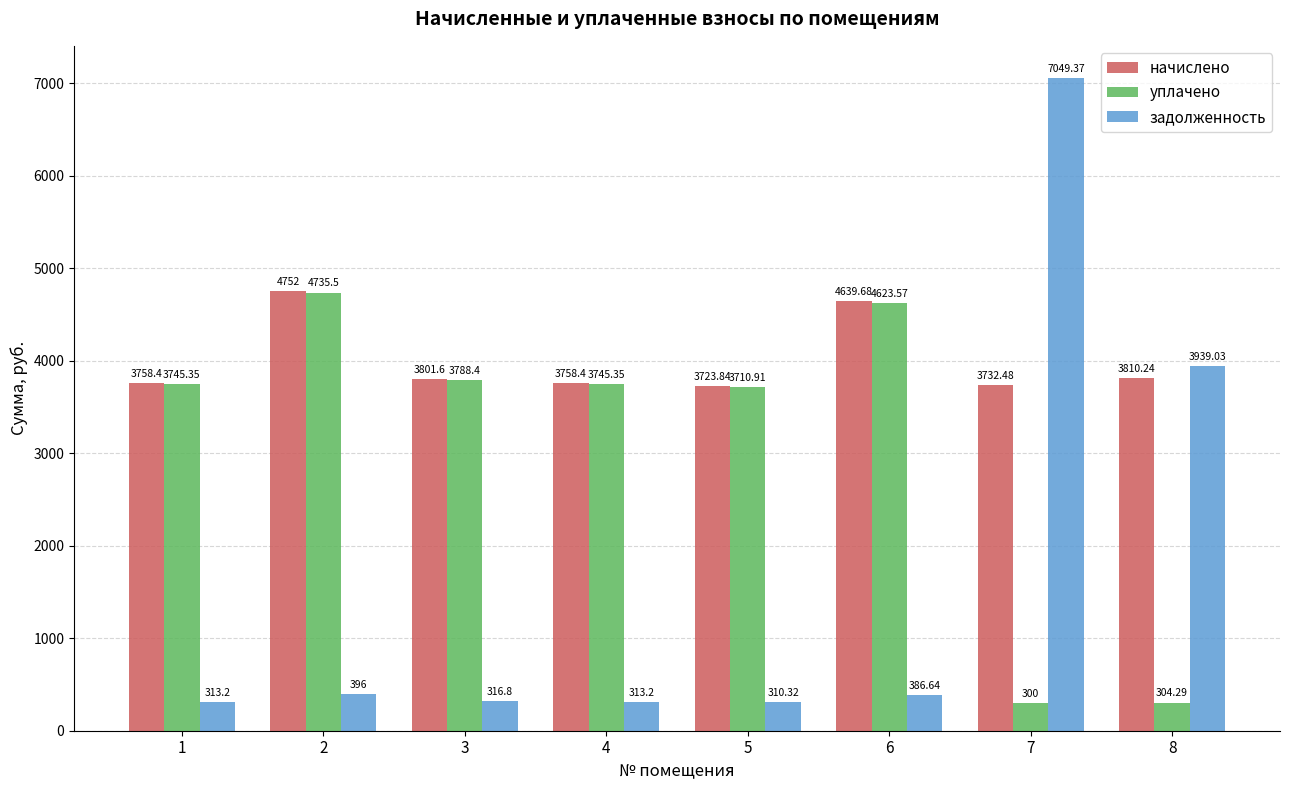

What is the smallest value displayed?

300.0